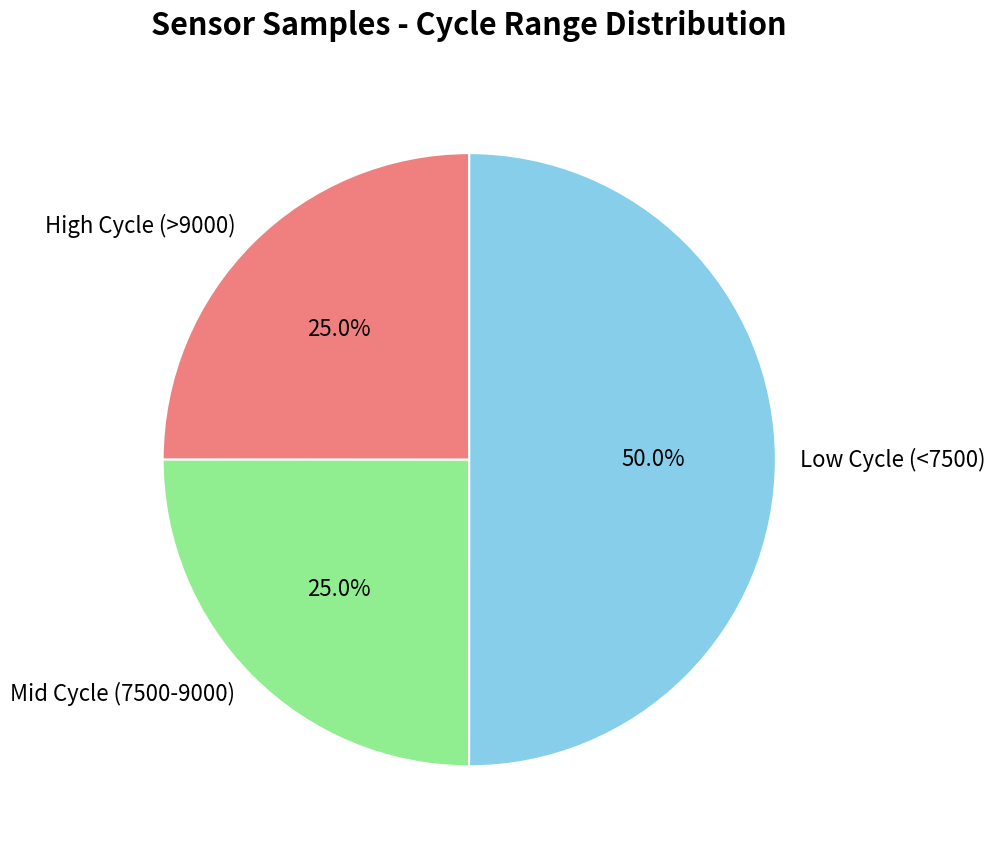

What is the ratio of the value at High Cycle (>9000) to the value at Low Cycle (<7500)?

0.5